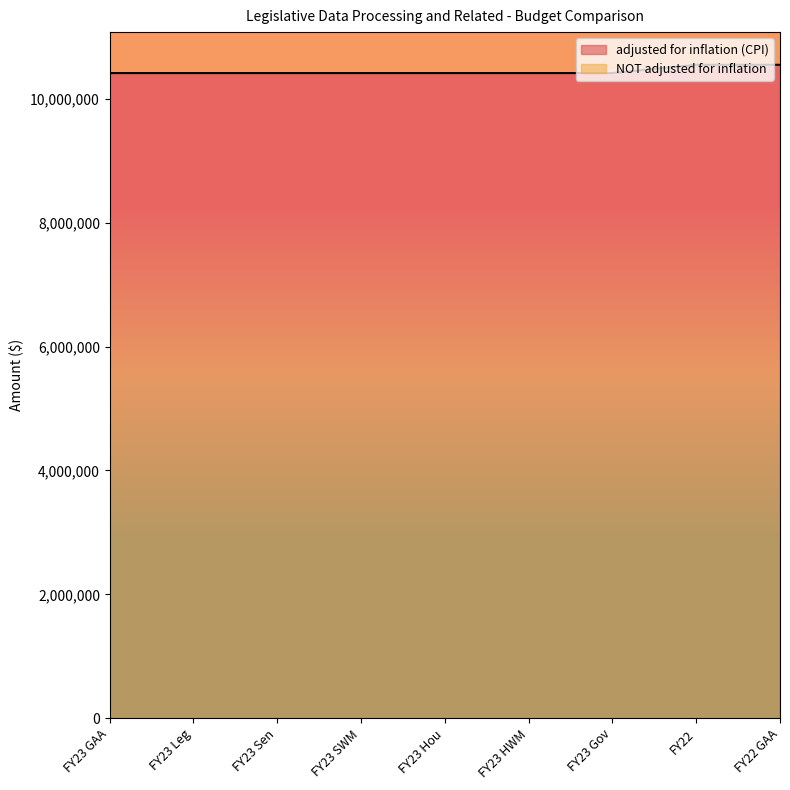

List the labels in order of adjusted for inflation (CPI) value, largest first.

FY22, FY22 GAA, FY23 GAA, FY23 Leg, FY23 Sen, FY23 SWM, FY23 Hou, FY23 HWM, FY23 Gov